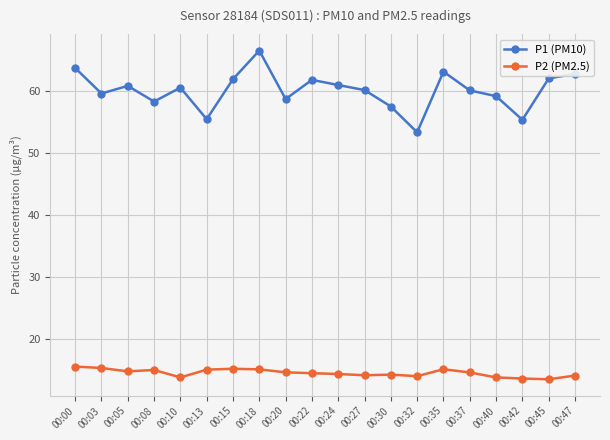

What is the value of the P1 (PM10) point at the 17th from the left?

59.2